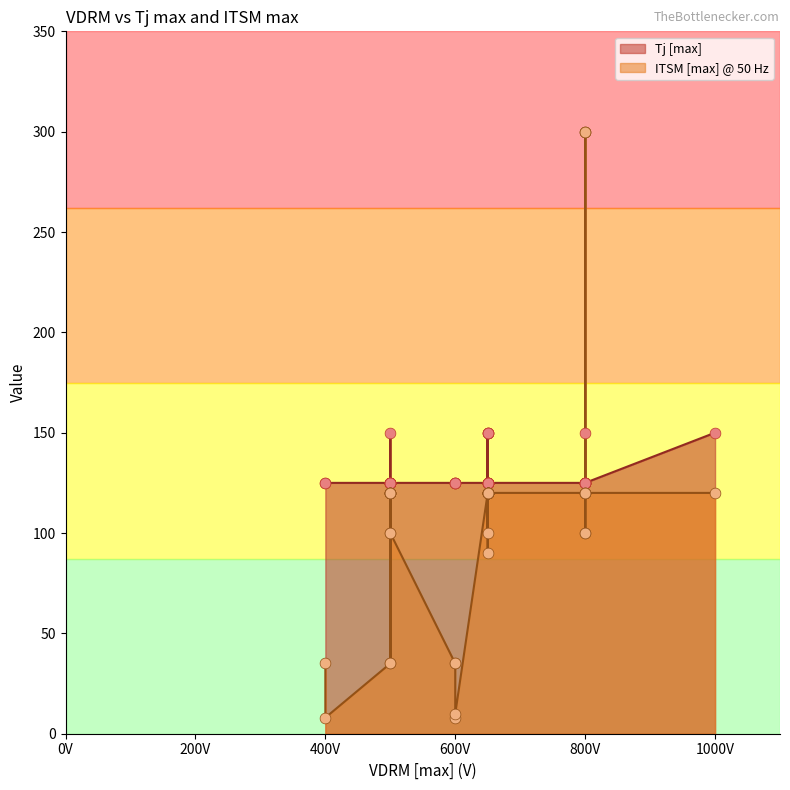

Which series has the widest spread of Y values?

ITSM [max] @ 50 Hz